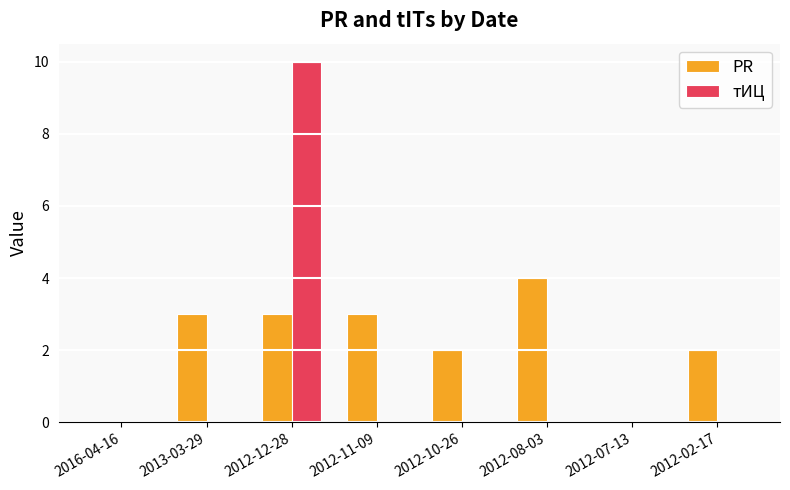

Which series has the widest spread of values?

тИЦ